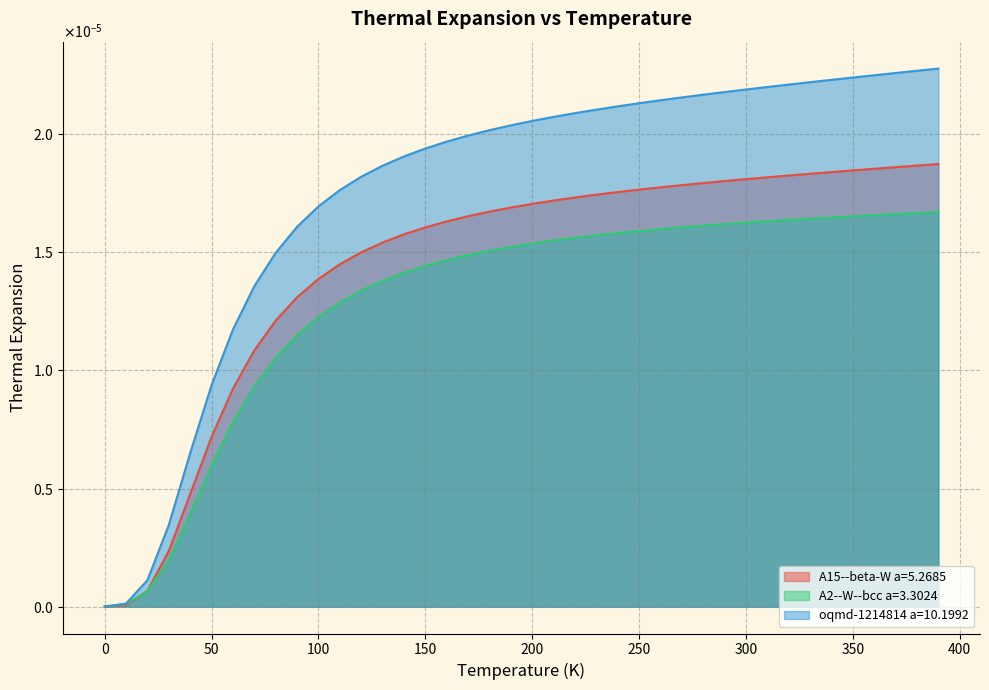

Does the chart have visible grid lines?

Yes